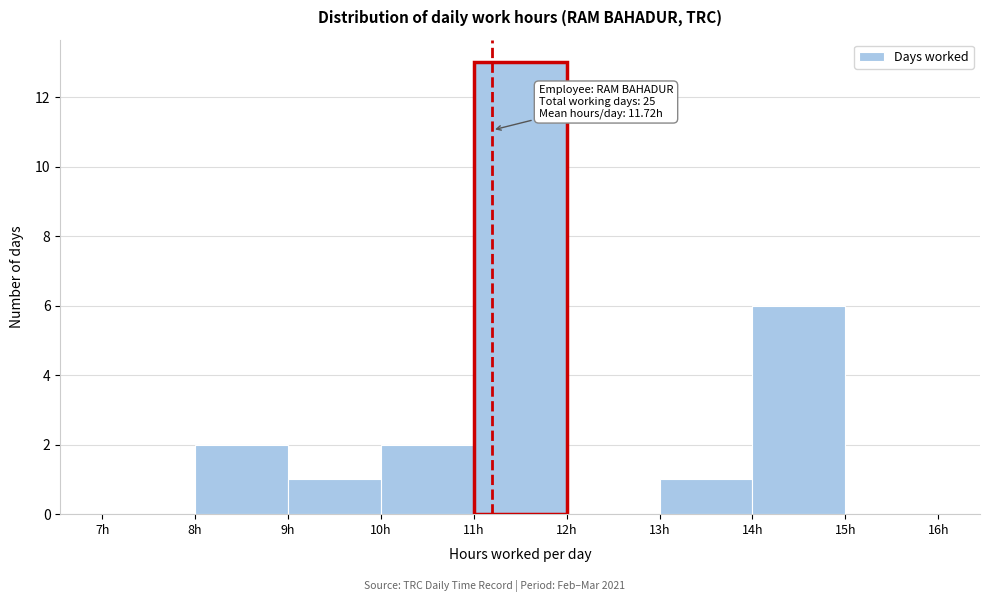

Which range on the x-axis has the tallest bar?

11 to 12